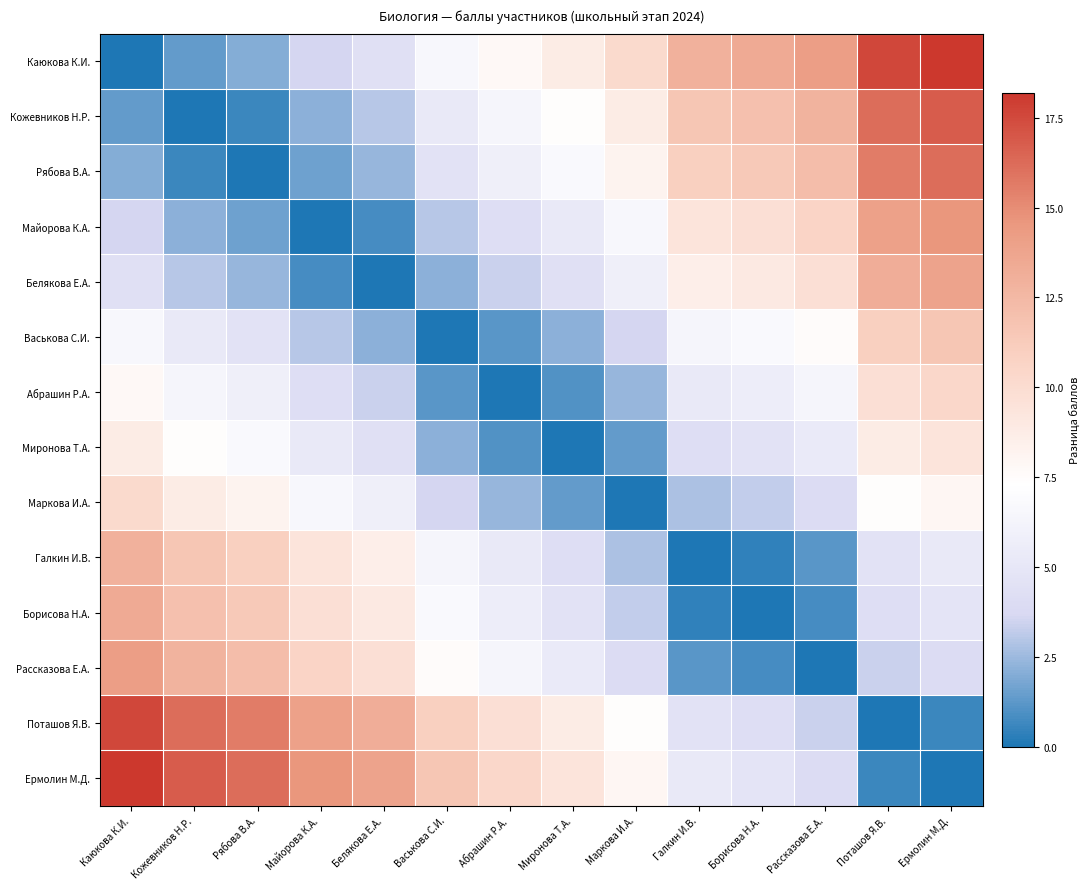

Reading right to left, extract all data points from this chart.

Каюкова К.И.: Ермолин М.Д.=18.2	Поташов Я.В.=17.6	Рассказова Е.А.=14.2	Борисова Н.А.=13.4	Галкин И.В.=13.0	Маркова И.А.=10.2	Миронова Т.А.=8.8	Абрашин Р.А.=7.8	Васькова С.И.=6.6	Белякова Е.А.=4.4	Майорова К.А.=3.6	Рябова В.А.=2.0	Кожевников Н.Р.=1.4	Каюкова К.И.=0.0
Кожевников Н.Р.: Ермолин М.Д.=16.8	Поташов Я.В.=16.2	Рассказова Е.А.=12.8	Борисова Н.А.=12.0	Галкин И.В.=11.6	Маркова И.А.=8.8	Миронова Т.А.=7.4	Абрашин Р.А.=6.4	Васькова С.И.=5.2	Белякова Е.А.=3.0	Майорова К.А.=2.2	Рябова В.А.=0.6	Кожевников Н.Р.=0.0	Каюкова К.И.=1.4
Рябова В.А.: Ермолин М.Д.=16.2	Поташов Я.В.=15.6	Рассказова Е.А.=12.2	Борисова Н.А.=11.4	Галкин И.В.=11.0	Маркова И.А.=8.2	Миронова Т.А.=6.8	Абрашин Р.А.=5.8	Васькова С.И.=4.6	Белякова Е.А.=2.4	Майорова К.А.=1.6	Рябова В.А.=0.0	Кожевников Н.Р.=0.6	Каюкова К.И.=2.0
Майорова К.А.: Ермолин М.Д.=14.6	Поташов Я.В.=14.0	Рассказова Е.А.=10.6	Борисова Н.А.=9.8	Галкин И.В.=9.4	Маркова И.А.=6.6	Миронова Т.А.=5.2	Абрашин Р.А.=4.2	Васькова С.И.=3.0	Белякова Е.А.=0.8	Майорова К.А.=0.0	Рябова В.А.=1.6	Кожевников Н.Р.=2.2	Каюкова К.И.=3.6
Белякова Е.А.: Ермолин М.Д.=13.8	Поташов Я.В.=13.2	Рассказова Е.А.=9.8	Борисова Н.А.=9.0	Галкин И.В.=8.6	Маркова И.А.=5.8	Миронова Т.А.=4.4	Абрашин Р.А.=3.4	Васькова С.И.=2.2	Белякова Е.А.=0.0	Майорова К.А.=0.8	Рябова В.А.=2.4	Кожевников Н.Р.=3.0	Каюкова К.И.=4.4
Васькова С.И.: Ермолин М.Д.=11.6	Поташов Я.В.=11.0	Рассказова Е.А.=7.6	Борисова Н.А.=6.8	Галкин И.В.=6.4	Маркова И.А.=3.6	Миронова Т.А.=2.2	Абрашин Р.А.=1.2	Васькова С.И.=0.0	Белякова Е.А.=2.2	Майорова К.А.=3.0	Рябова В.А.=4.6	Кожевников Н.Р.=5.2	Каюкова К.И.=6.6
Абрашин Р.А.: Ермолин М.Д.=10.4	Поташов Я.В.=9.8	Рассказова Е.А.=6.4	Борисова Н.А.=5.6	Галкин И.В.=5.2	Маркова И.А.=2.4	Миронова Т.А.=1.0	Абрашин Р.А.=0.0	Васькова С.И.=1.2	Белякова Е.А.=3.4	Майорова К.А.=4.2	Рябова В.А.=5.8	Кожевников Н.Р.=6.4	Каюкова К.И.=7.8
Миронова Т.А.: Ермолин М.Д.=9.4	Поташов Я.В.=8.8	Рассказова Е.А.=5.4	Борисова Н.А.=4.6	Галкин И.В.=4.2	Маркова И.А.=1.4	Миронова Т.А.=0.0	Абрашин Р.А.=1.0	Васькова С.И.=2.2	Белякова Е.А.=4.4	Майорова К.А.=5.2	Рябова В.А.=6.8	Кожевников Н.Р.=7.4	Каюкова К.И.=8.8
Маркова И.А.: Ермолин М.Д.=8.0	Поташов Я.В.=7.4	Рассказова Е.А.=4.0	Борисова Н.А.=3.2	Галкин И.В.=2.8	Маркова И.А.=0.0	Миронова Т.А.=1.4	Абрашин Р.А.=2.4	Васькова С.И.=3.6	Белякова Е.А.=5.8	Майорова К.А.=6.6	Рябова В.А.=8.2	Кожевников Н.Р.=8.8	Каюкова К.И.=10.2
Галкин И.В.: Ермолин М.Д.=5.2	Поташов Я.В.=4.6	Рассказова Е.А.=1.2	Борисова Н.А.=0.4	Галкин И.В.=0.0	Маркова И.А.=2.8	Миронова Т.А.=4.2	Абрашин Р.А.=5.2	Васькова С.И.=6.4	Белякова Е.А.=8.6	Майорова К.А.=9.4	Рябова В.А.=11.0	Кожевников Н.Р.=11.6	Каюкова К.И.=13.0
Борисова Н.А.: Ермолин М.Д.=4.8	Поташов Я.В.=4.2	Рассказова Е.А.=0.8	Борисова Н.А.=0.0	Галкин И.В.=0.4	Маркова И.А.=3.2	Миронова Т.А.=4.6	Абрашин Р.А.=5.6	Васькова С.И.=6.8	Белякова Е.А.=9.0	Майорова К.А.=9.8	Рябова В.А.=11.4	Кожевников Н.Р.=12.0	Каюкова К.И.=13.4
Рассказова Е.А.: Ермолин М.Д.=4.0	Поташов Я.В.=3.4	Рассказова Е.А.=0.0	Борисова Н.А.=0.8	Галкин И.В.=1.2	Маркова И.А.=4.0	Миронова Т.А.=5.4	Абрашин Р.А.=6.4	Васькова С.И.=7.6	Белякова Е.А.=9.8	Майорова К.А.=10.6	Рябова В.А.=12.2	Кожевников Н.Р.=12.8	Каюкова К.И.=14.2
Поташов Я.В.: Ермолин М.Д.=0.6	Поташов Я.В.=0.0	Рассказова Е.А.=3.4	Борисова Н.А.=4.2	Галкин И.В.=4.6	Маркова И.А.=7.4	Миронова Т.А.=8.8	Абрашин Р.А.=9.8	Васькова С.И.=11.0	Белякова Е.А.=13.2	Майорова К.А.=14.0	Рябова В.А.=15.6	Кожевников Н.Р.=16.2	Каюкова К.И.=17.6
Ермолин М.Д.: Ермолин М.Д.=0.0	Поташов Я.В.=0.6	Рассказова Е.А.=4.0	Борисова Н.А.=4.8	Галкин И.В.=5.2	Маркова И.А.=8.0	Миронова Т.А.=9.4	Абрашин Р.А.=10.4	Васькова С.И.=11.6	Белякова Е.А.=13.8	Майорова К.А.=14.6	Рябова В.А.=16.2	Кожевников Н.Р.=16.8	Каюкова К.И.=18.2